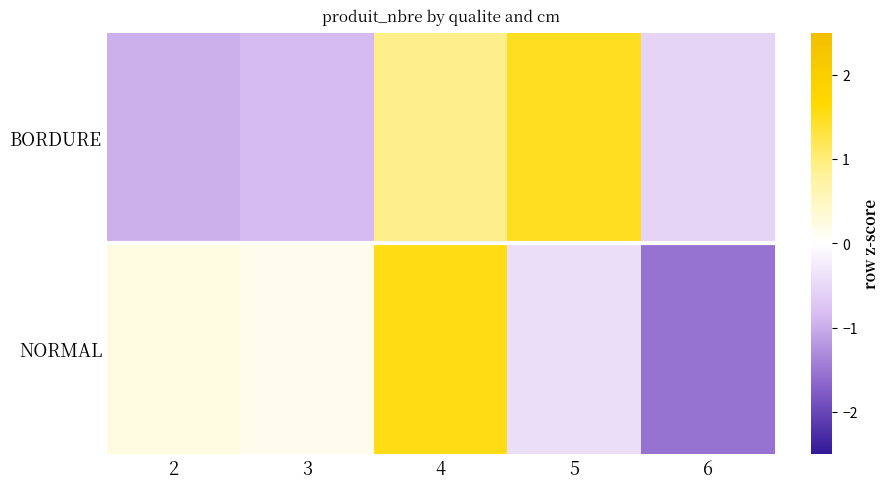

What is the total value across all series at 5?

6.4